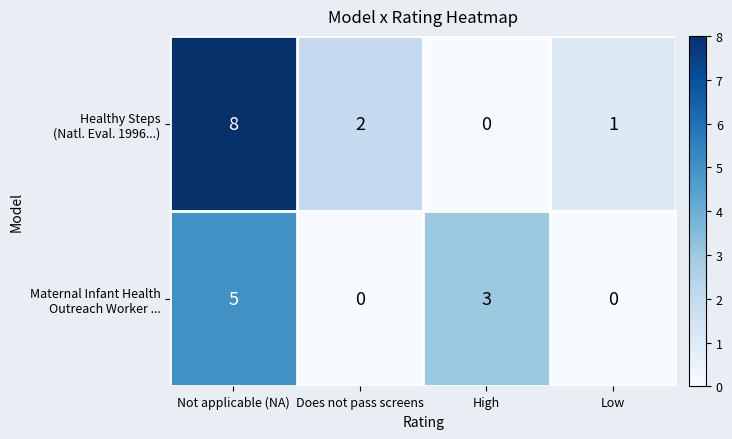

What is the maximum value shown in the chart?

8